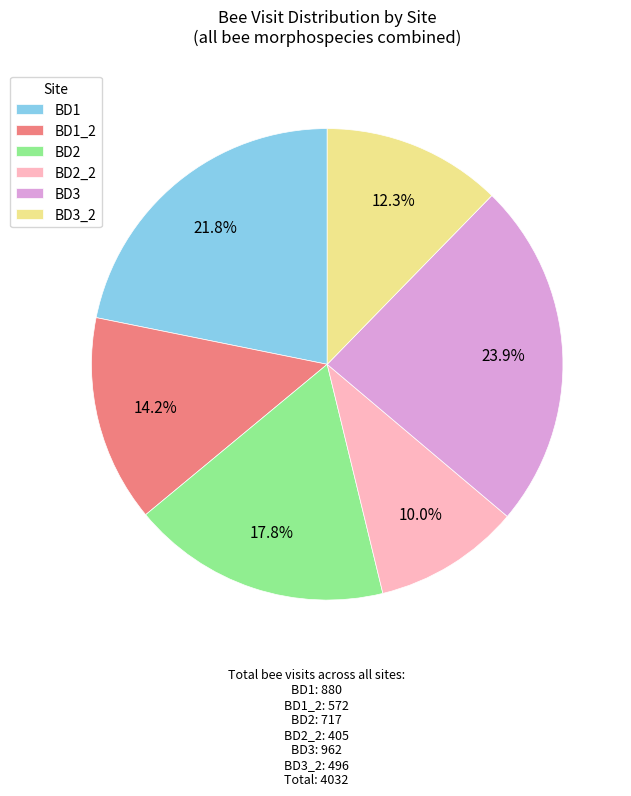

Rank the categories by value from lowest to highest.

BD2_2, BD3_2, BD1_2, BD2, BD1, BD3